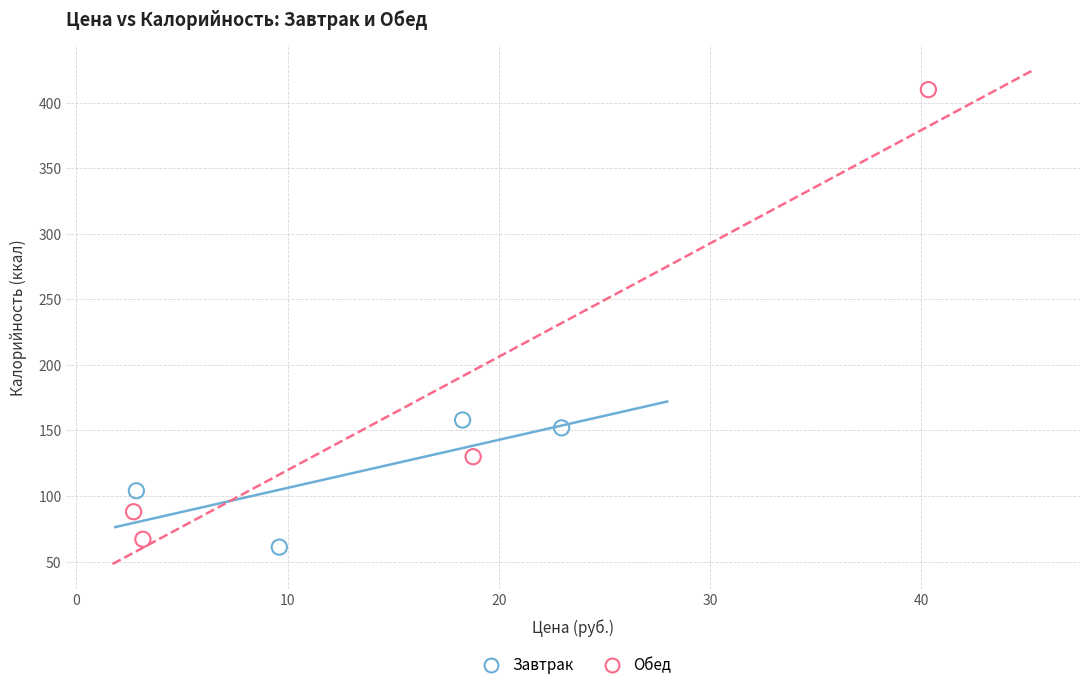

Which series has the largest Y range (max minus min)?

Обед